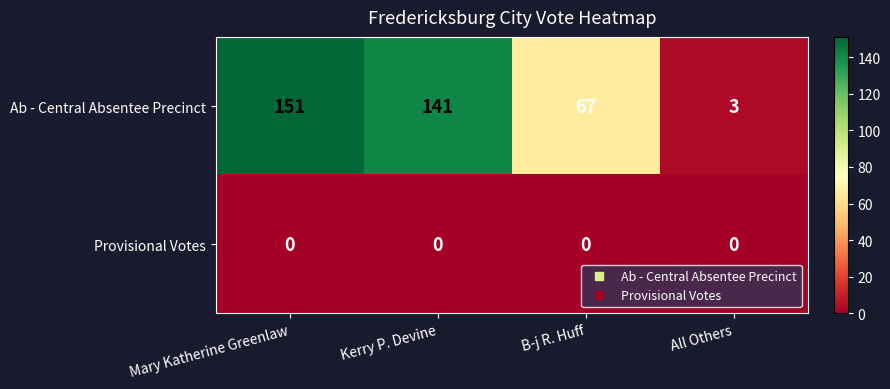

How many distinct data groups are displayed?

2